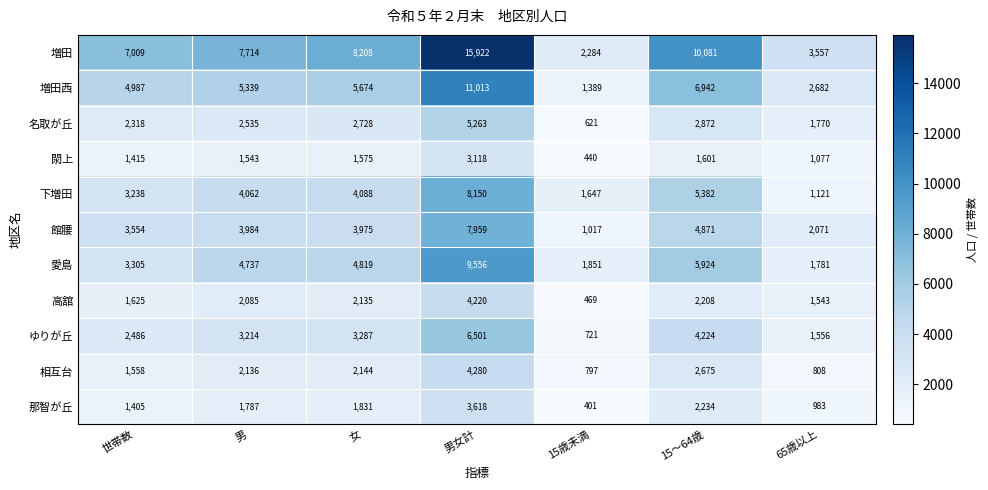

What is the greatest value displayed?

15922